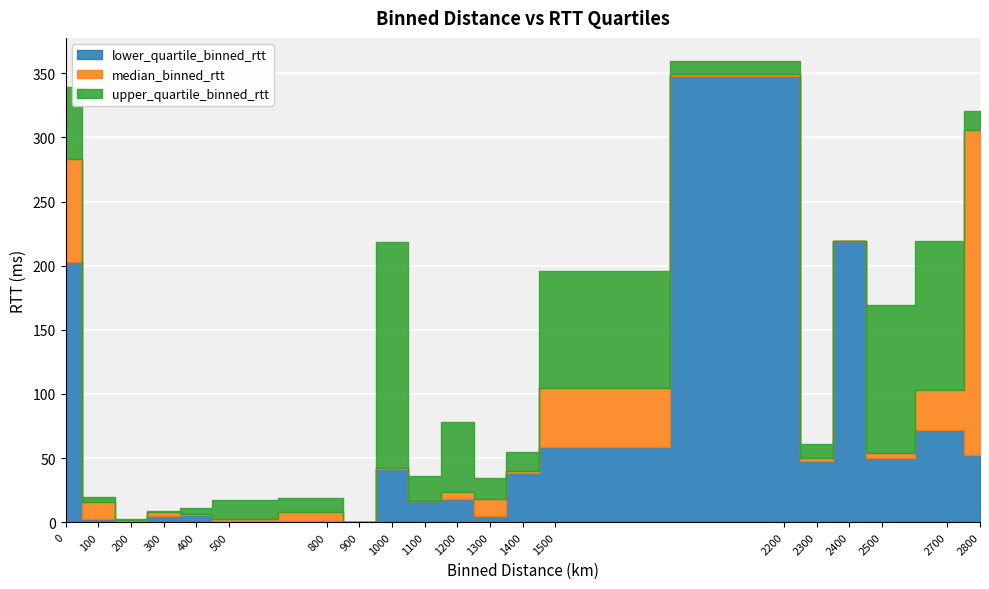

What is the difference between the median_binned_rtt values at 2700.0 and 800.0?

94.8